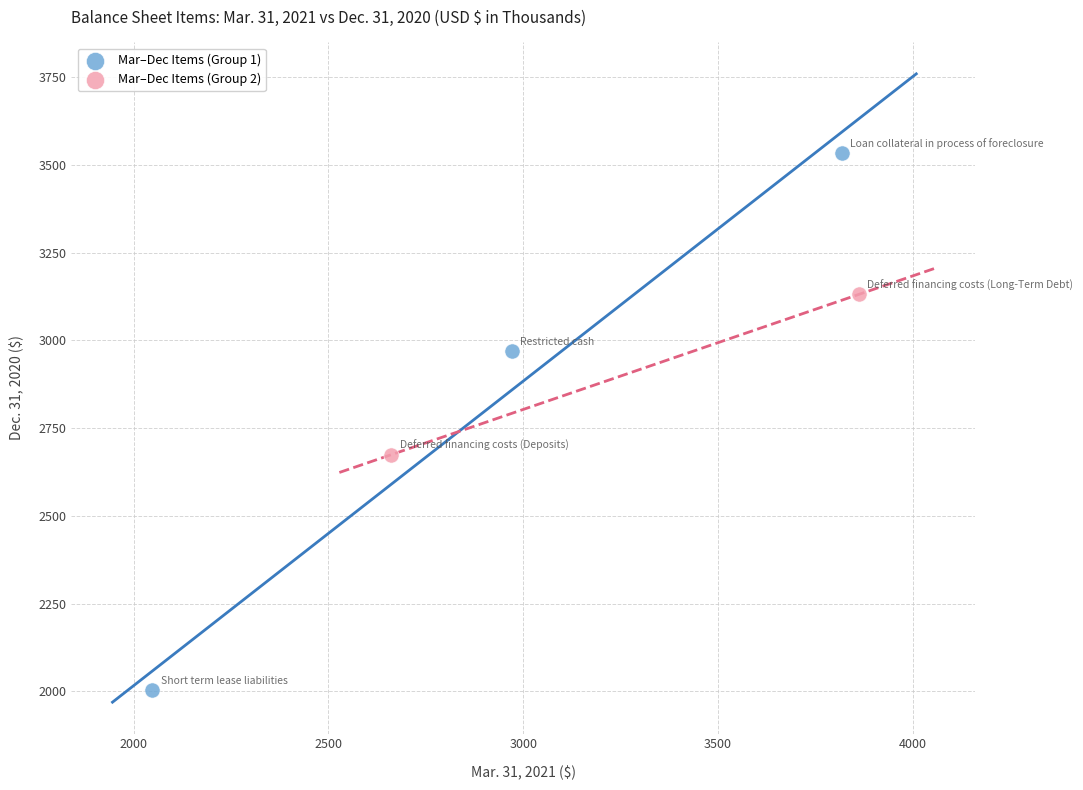

Which series has the largest Y range (max minus min)?

Mar–Dec Items (Group 1)